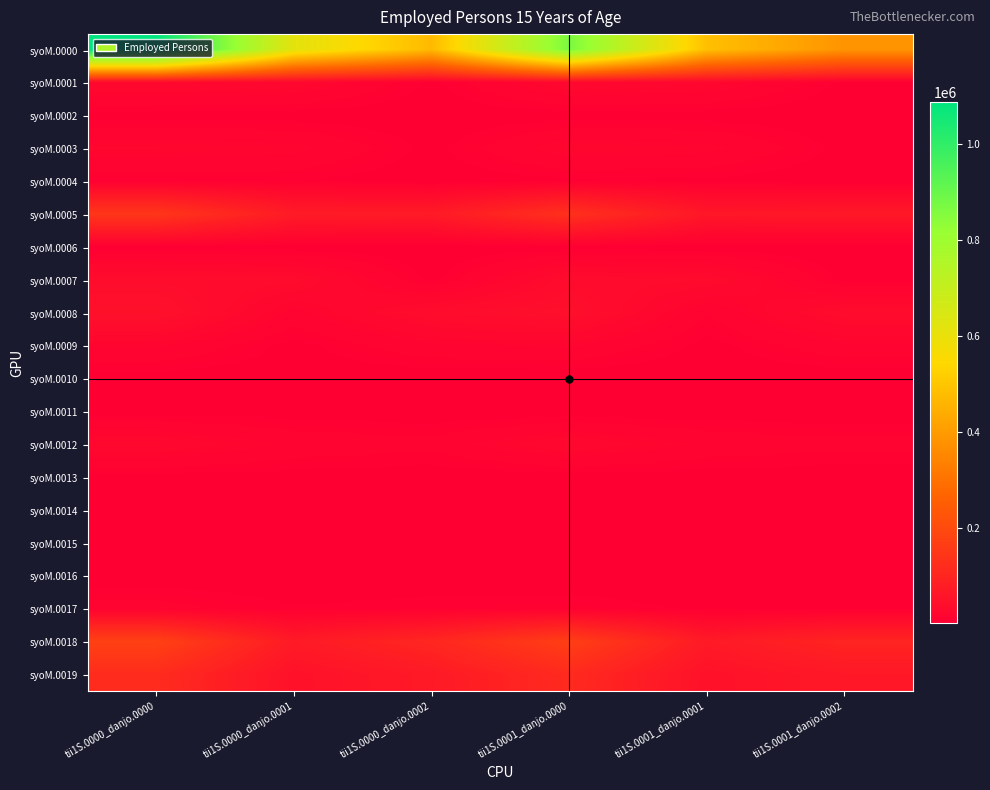

Which series has the largest total across all categories?

syoM.0000